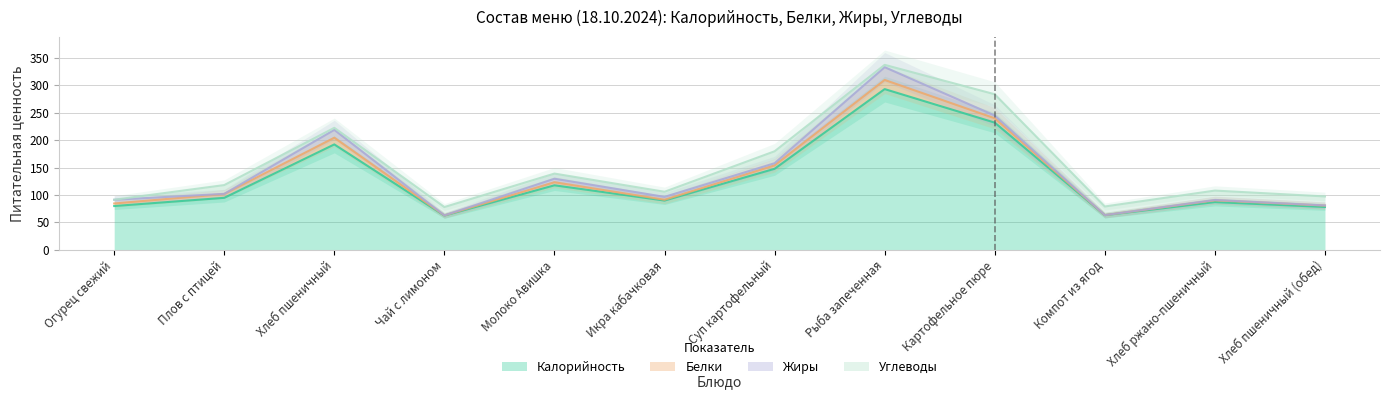

What is the average value of the Жиры series?

5.5